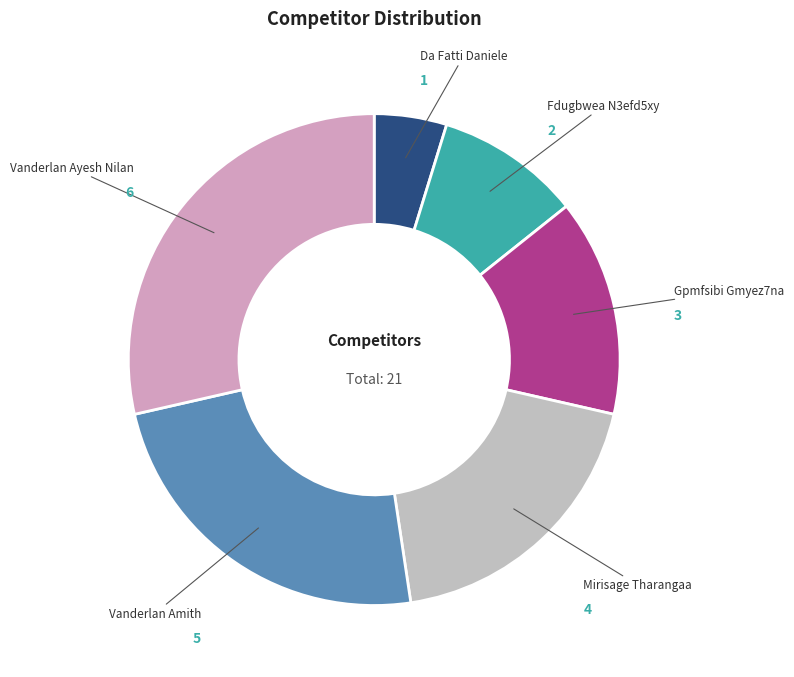

Which slice is the smallest?

Da Fatti Daniele